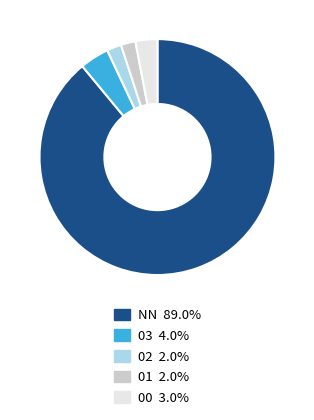

Count the number of slices in the pie.

5